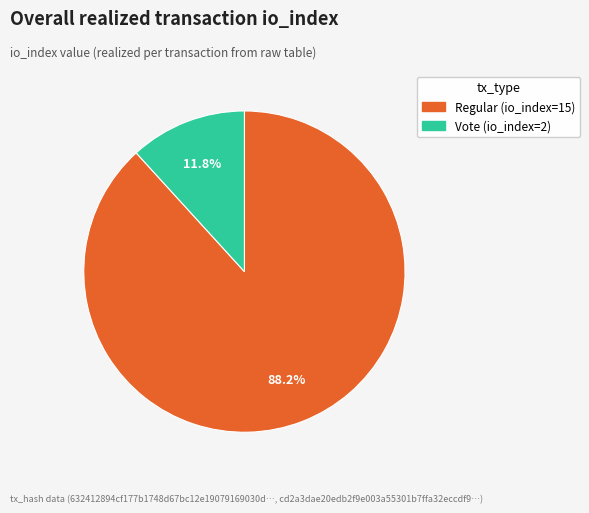

What is the smallest slice in the pie chart?

Vote (io_index=2)